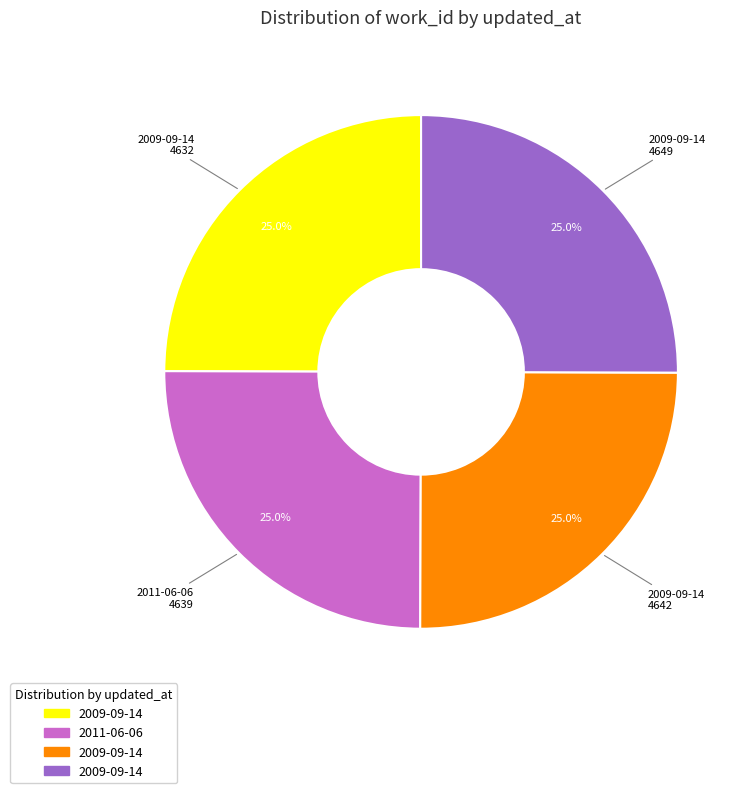

Is there a majority slice in this chart?

No